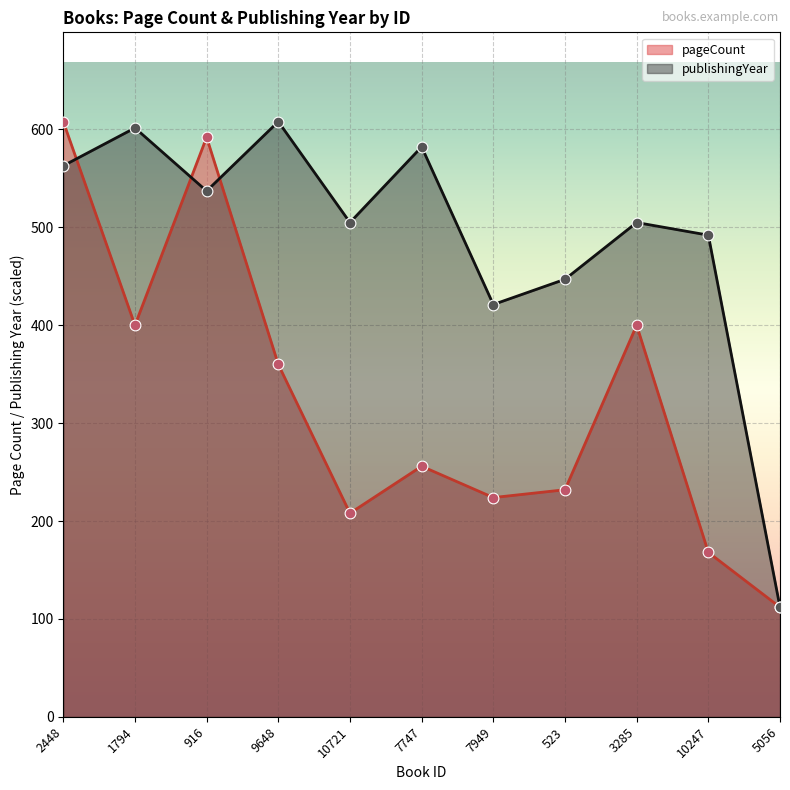

What are all the series names shown in the legend?

pageCount, publishingYear